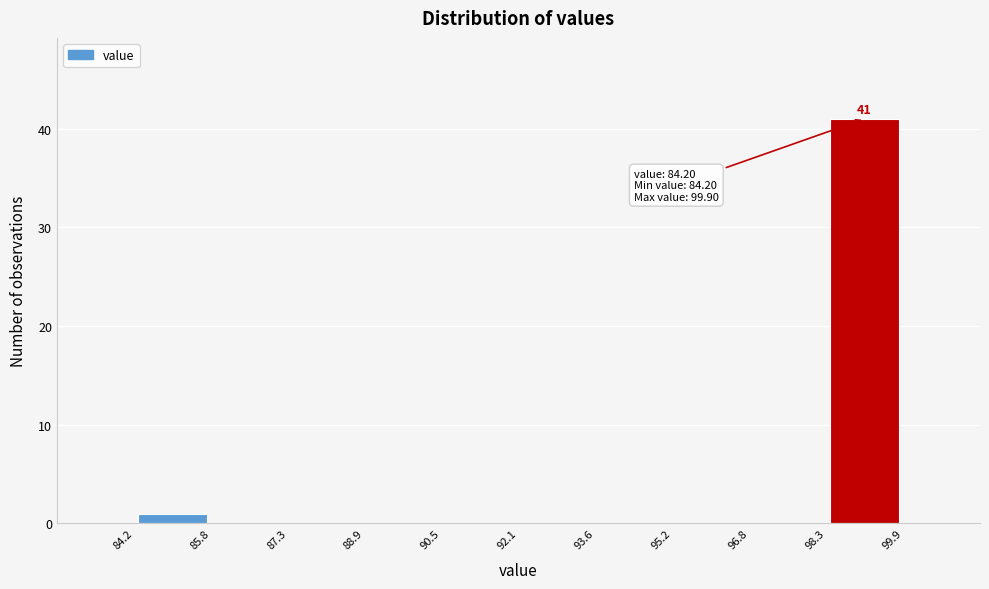

Which range on the x-axis has the tallest bar?

98.3 to 99.9